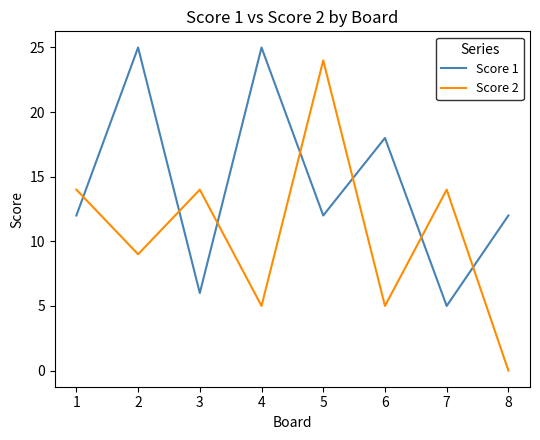

What is the sum of all Score 2 values?

85